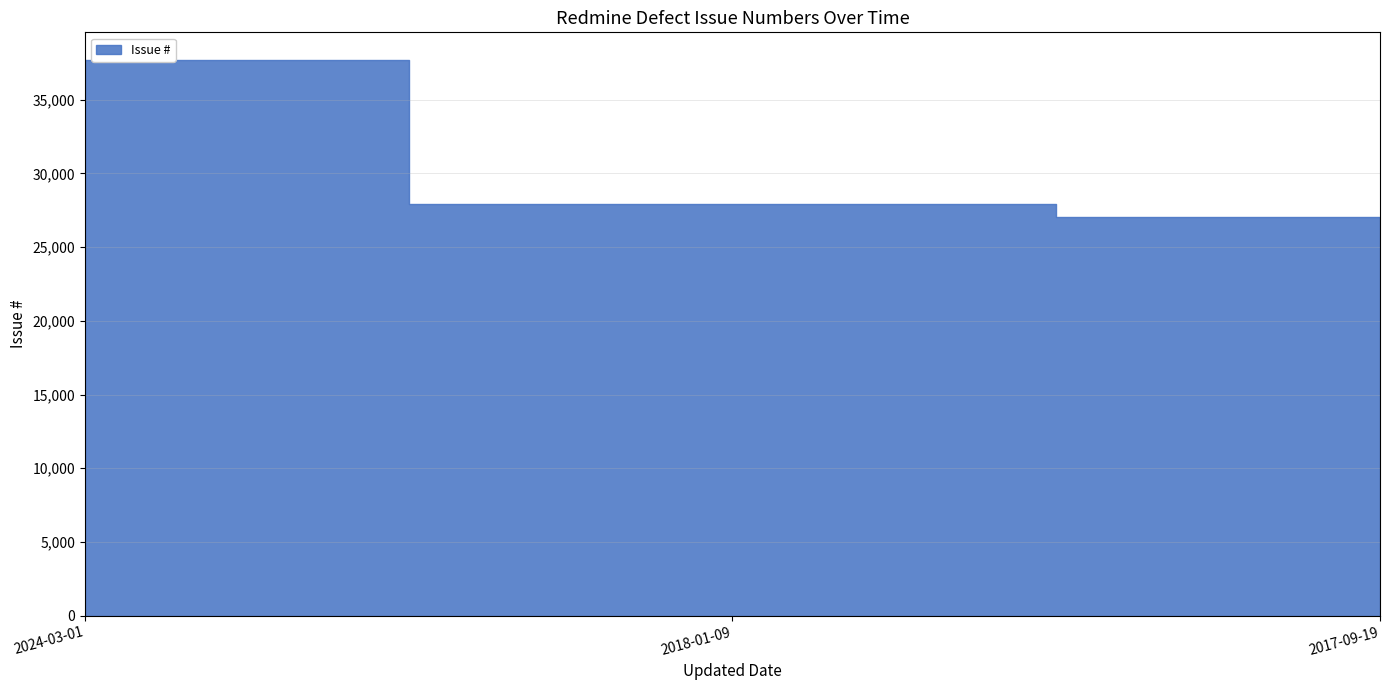

The value at 2017-09-19 is 47867. True or false?

False